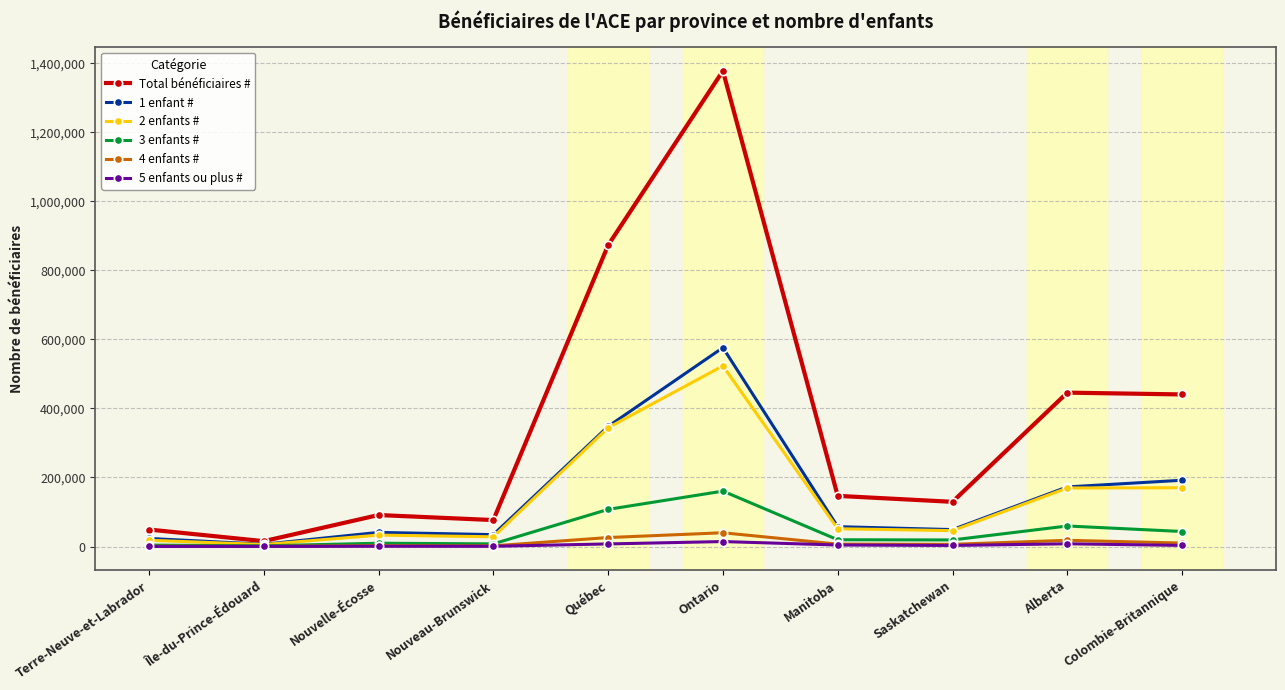

What is the average value of the 5 enfants ou plus # series?

4191